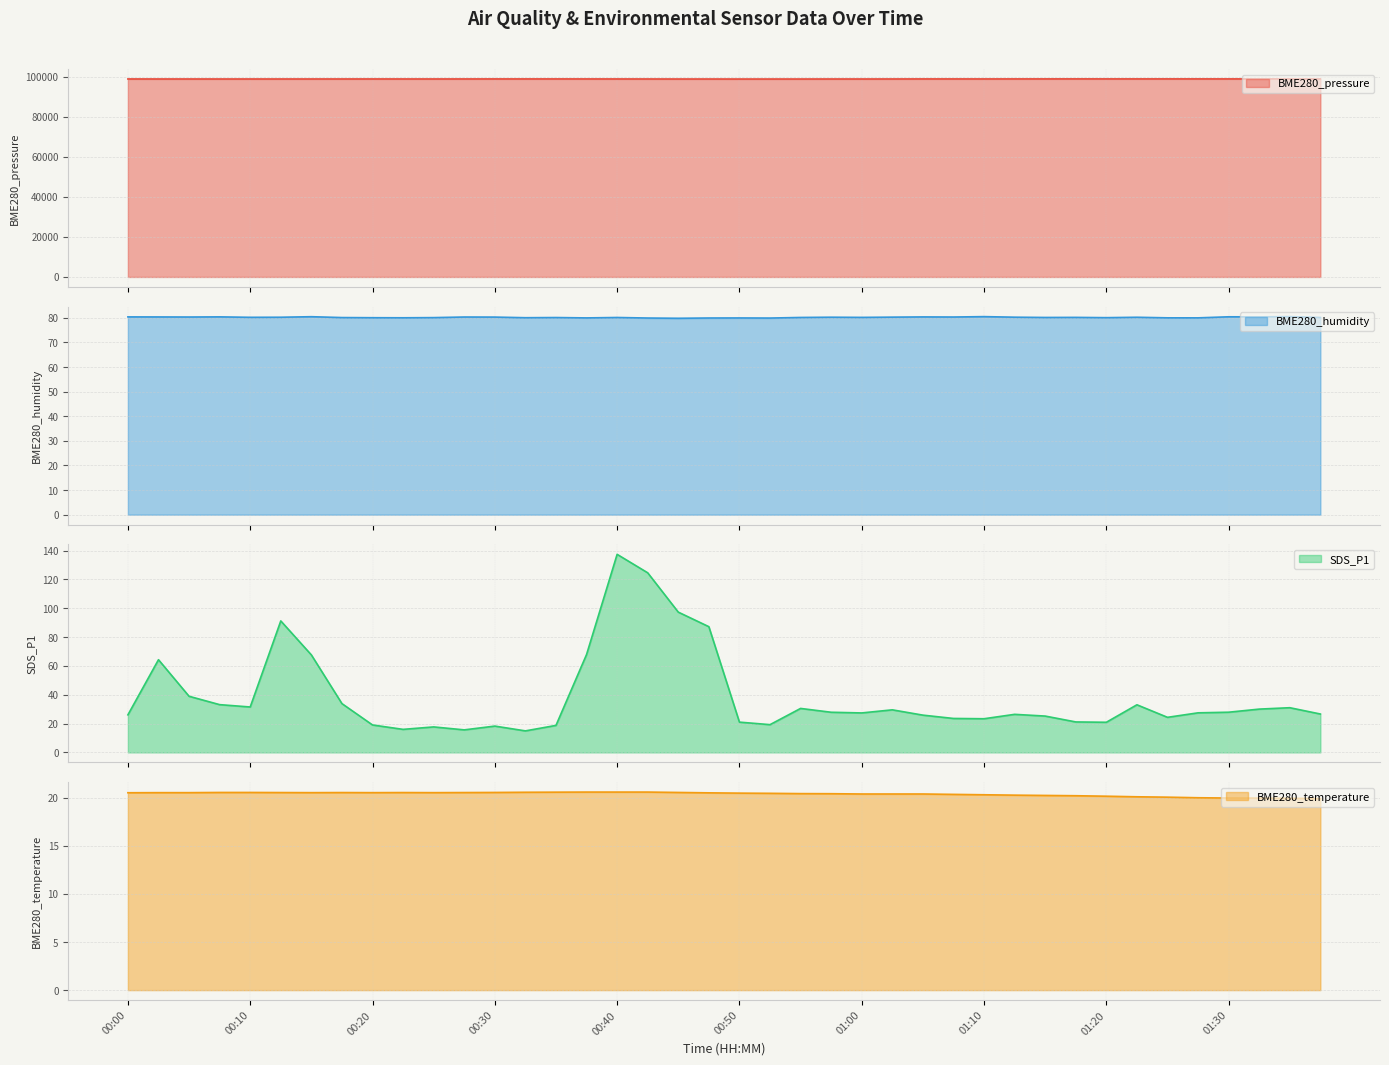

What position from the right is 00:25?

30